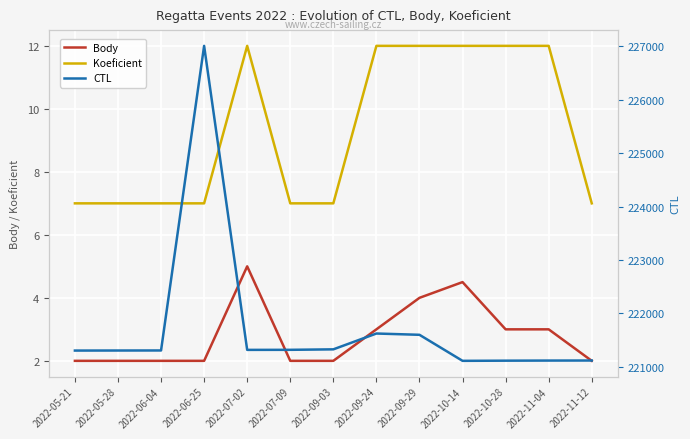

How many lines are shown in the chart?

3